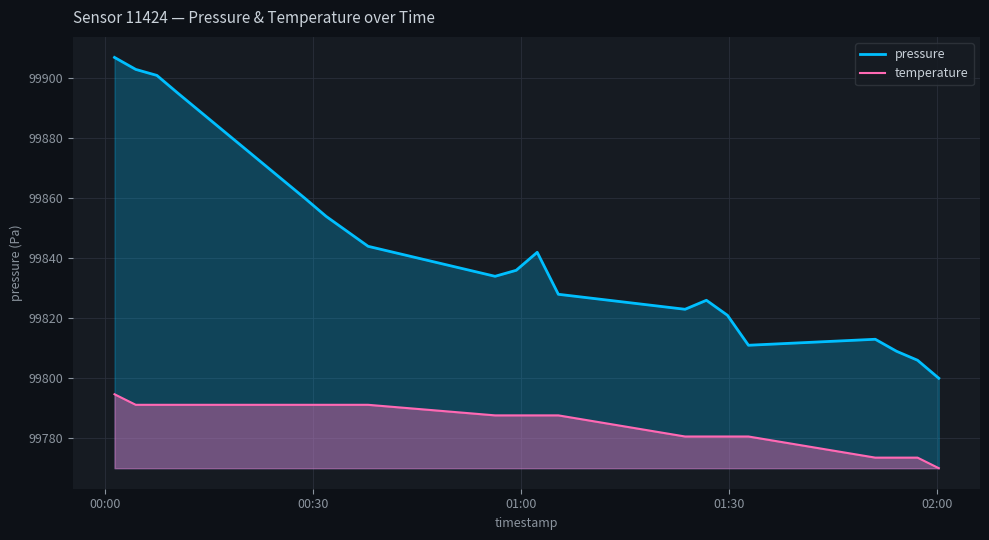

Which series has the largest range (max minus min)?

pressure